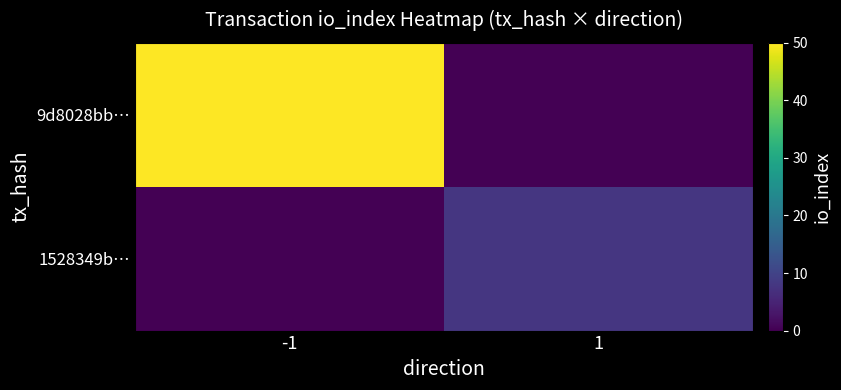

List the series in order of their peak value, lowest first.

1528349b…, 9d8028bb…